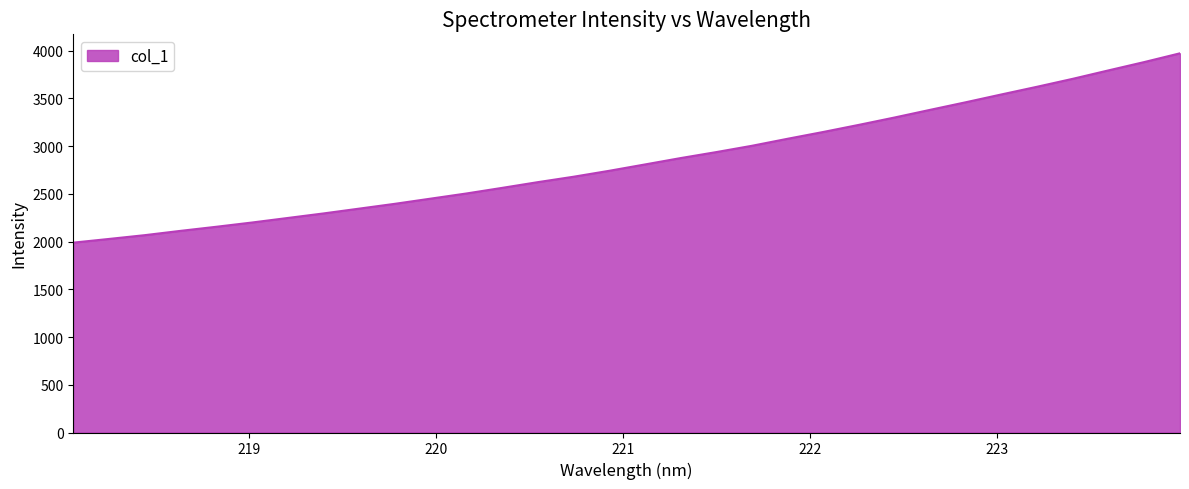

How many lines are shown in the chart?

1